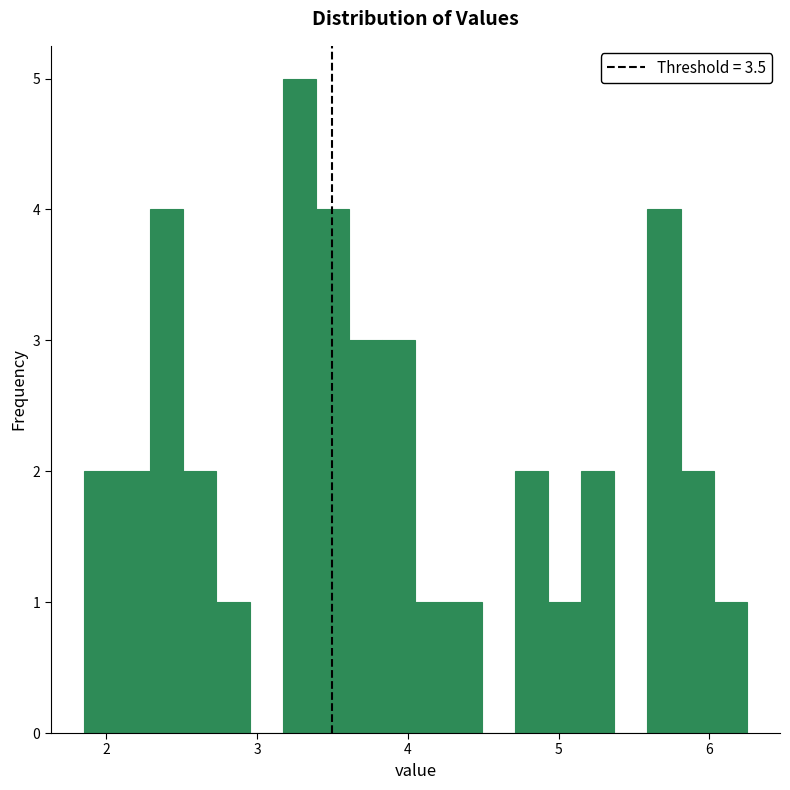

Around what value on the x-axis is the tallest bar? Give the approximate position of its centre, as read against the axis.

3.3